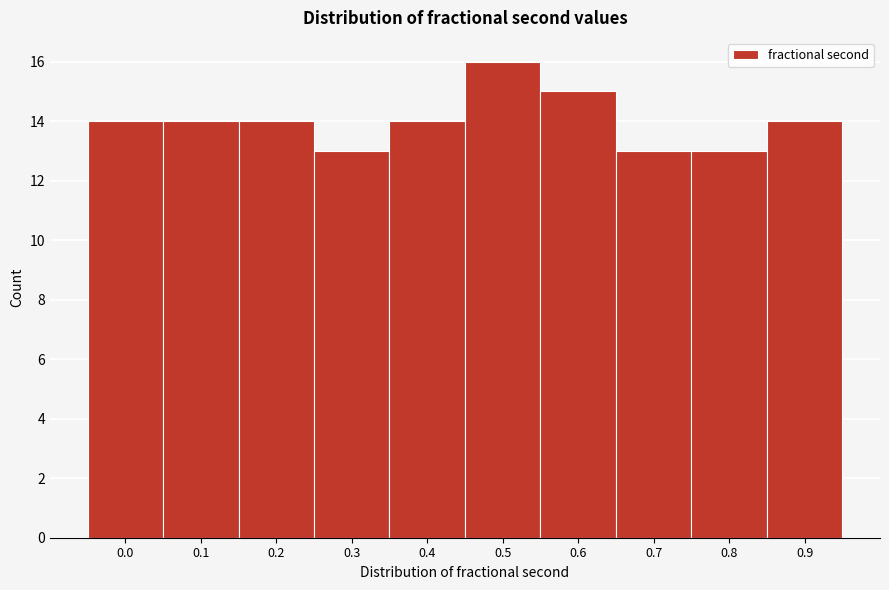

Reading left to right, extract all data points from this chart.

14	14	14	13	14	16	15	13	13	14